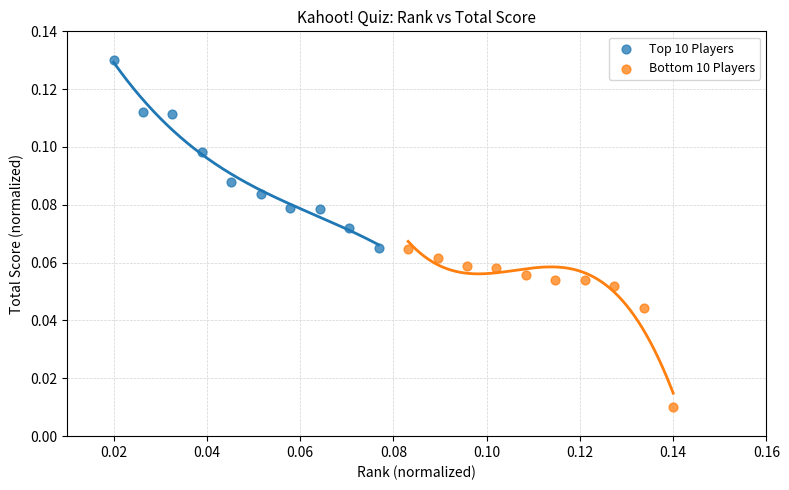

Which series contains the lowest Y value?

Bottom 10 Players